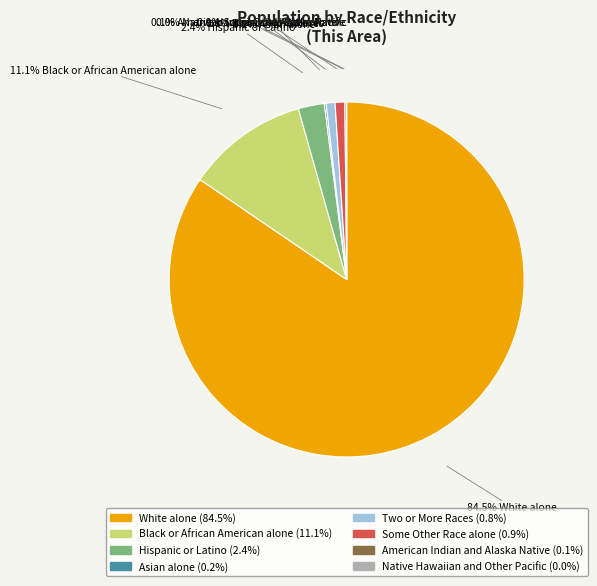

Between Black or African American alone and Hispanic or Latino, which is larger?

Black or African American alone